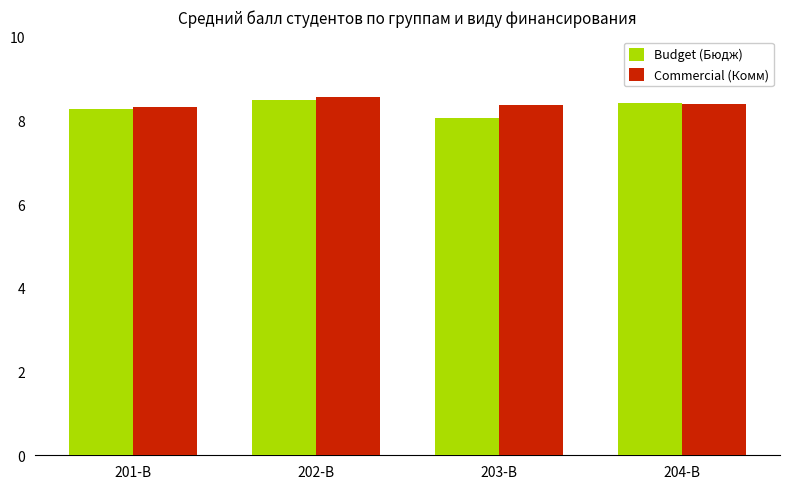

Which series has the largest total across all categories?

Commercial (Комм)